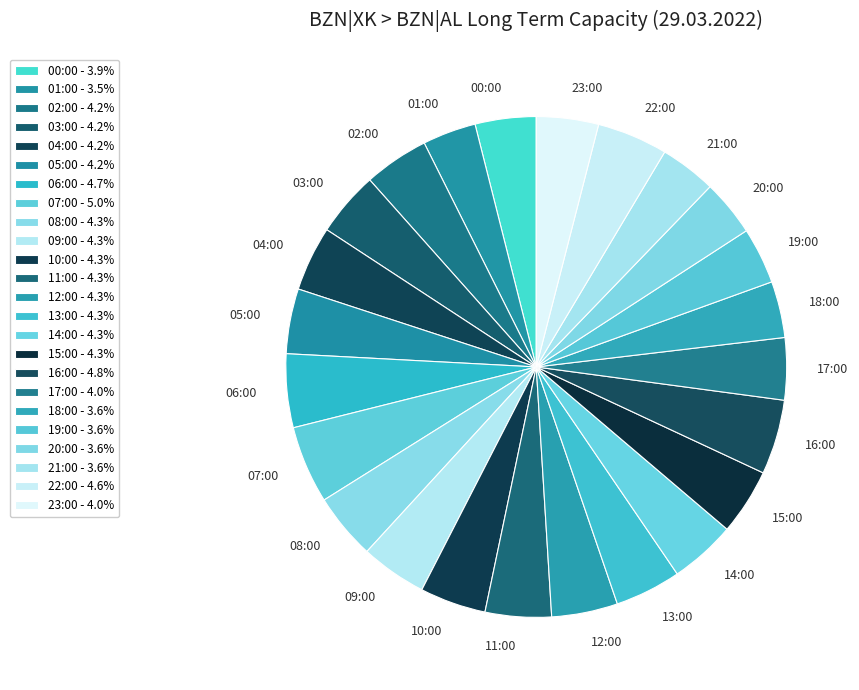

How many slices are in this pie chart?

24